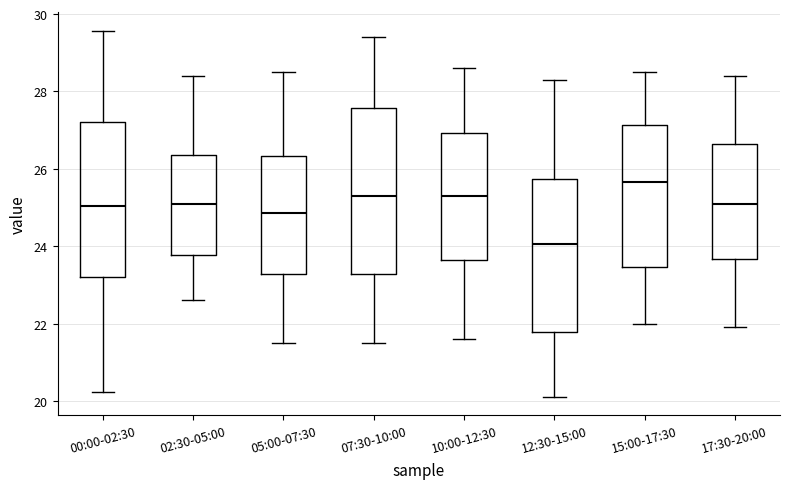

Where is the upper edge of the box for 02:30-05:00 on the y-axis? The values are not printed on the chart, so give them approximately, as read against the axis.

26.4